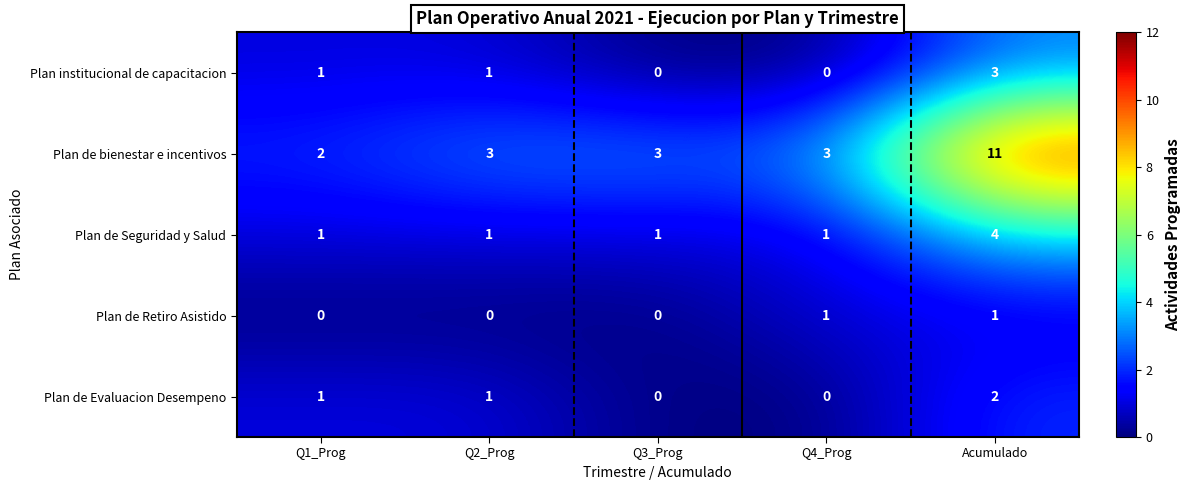

Reading left to right, list all the values displayed in this chart.

Plan institucional de capacitacion: 1	1	0	0	3
Plan de bienestar e incentivos: 2	3	3	3	11
Plan de Seguridad y Salud: 1	1	1	1	4
Plan de Retiro Asistido: 0	0	0	1	1
Plan de Evaluacion Desempeno: 1	1	0	0	2